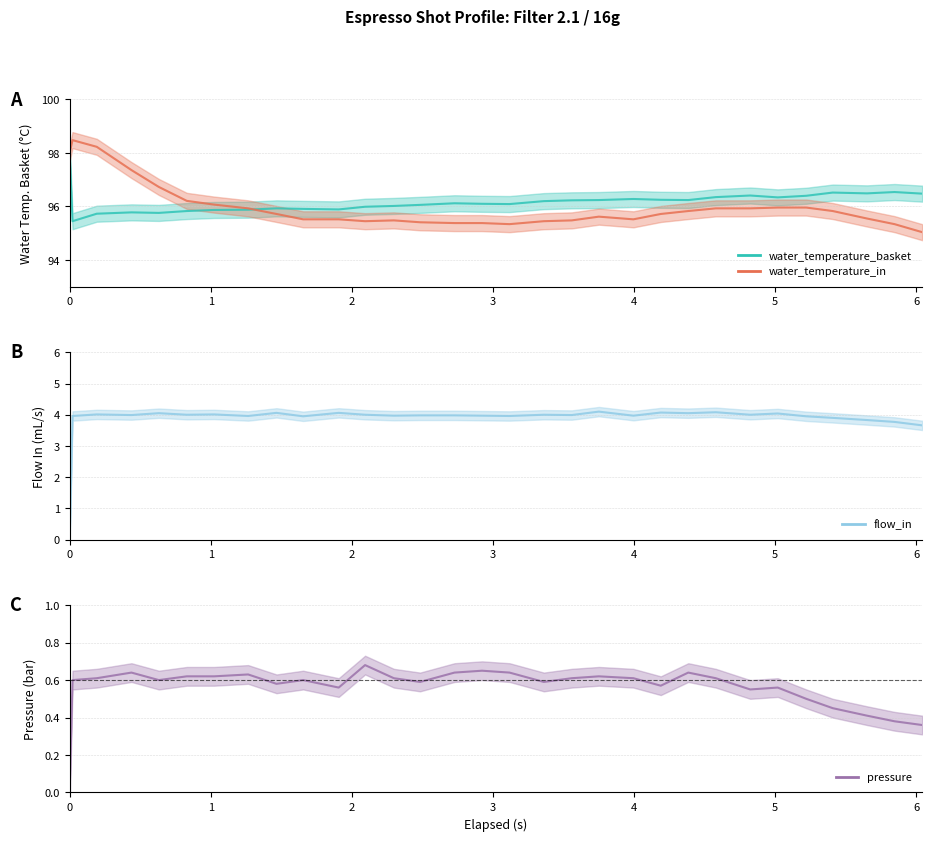

In water_temperature_in, how many points are lower than both neighbors (excluding endpoints)?

3